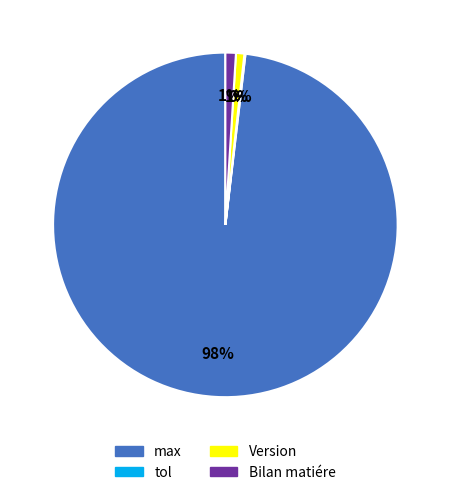

Which slice is the largest?

max